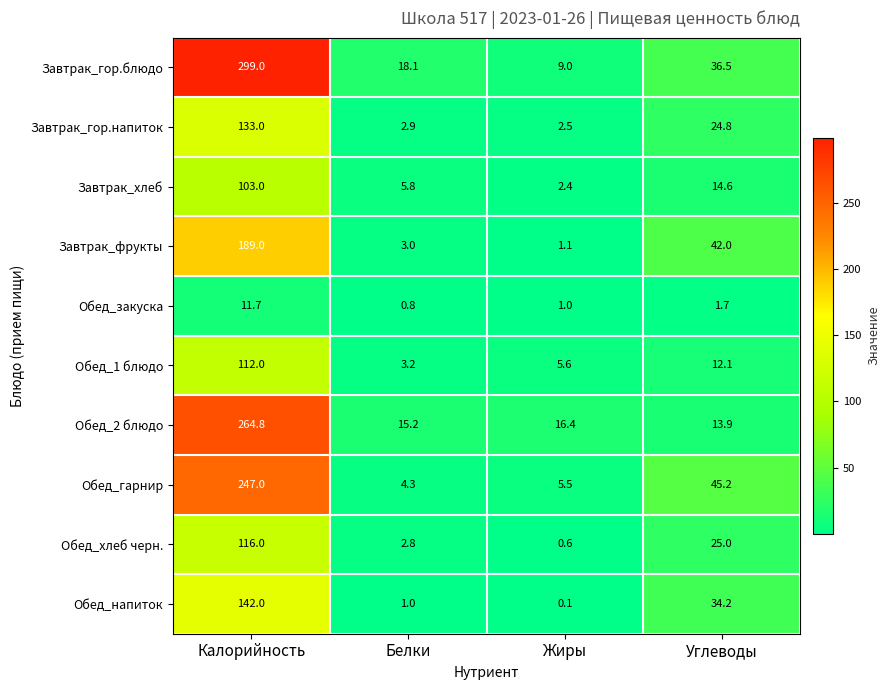

What is the spread (max minus min) of values at Жиры?

16.3